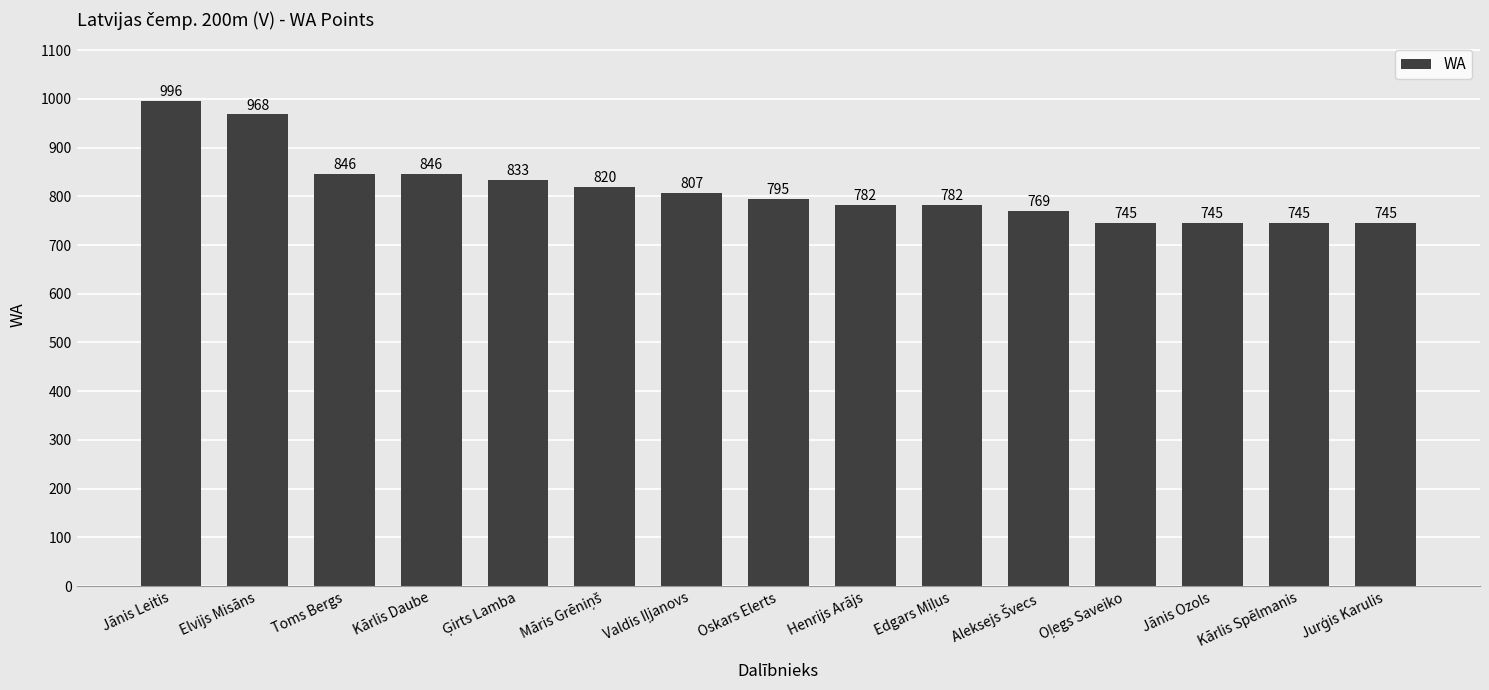

What is the difference between the maximum and minimum values?

251